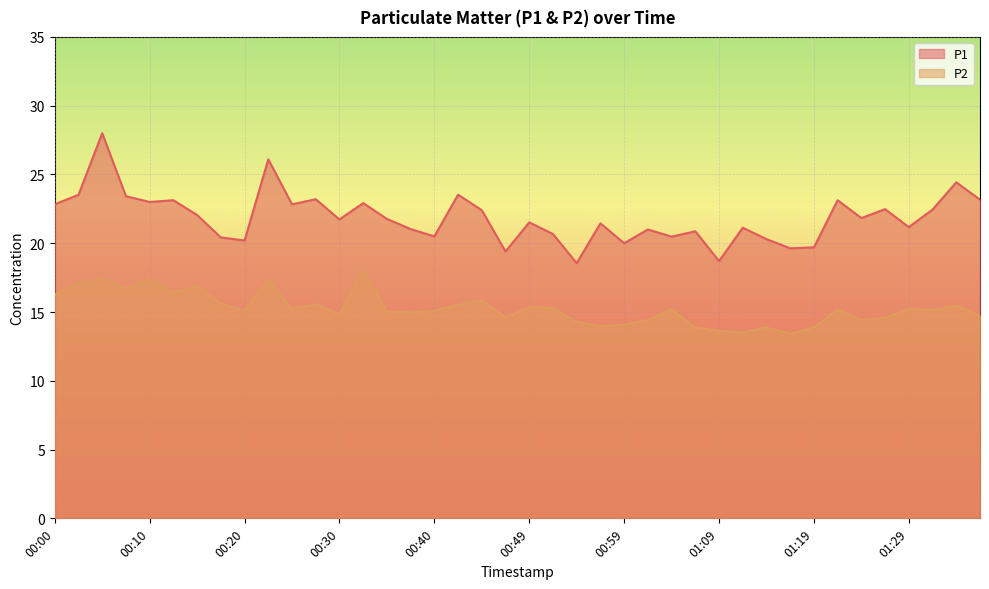

Reading left to right, list all the values displayed in this chart.

P1: 22.8	23.5	28.0	23.4	23.0	23.1	22.1	20.4	20.2	26.1	22.8	23.2	21.7	22.9	21.8	21.0	20.5	23.5	22.4	19.4	21.5	20.7	18.6	21.4	20.0	21.0	20.5	20.9	18.7	21.1	20.3	19.6	19.7	23.1	21.8	22.5	21.2	22.4	24.4	23.2
P2: 16.2	17.1	17.5	16.7	17.4	16.4	16.9	15.6	15.1	17.4	15.2	15.6	14.8	18.1	15.1	15.0	15.1	15.5	15.8	14.6	15.3	15.3	14.3	14.0	14.1	14.4	15.2	13.9	13.6	13.5	13.9	13.4	13.9	15.2	14.4	14.6	15.2	15.2	15.5	14.7